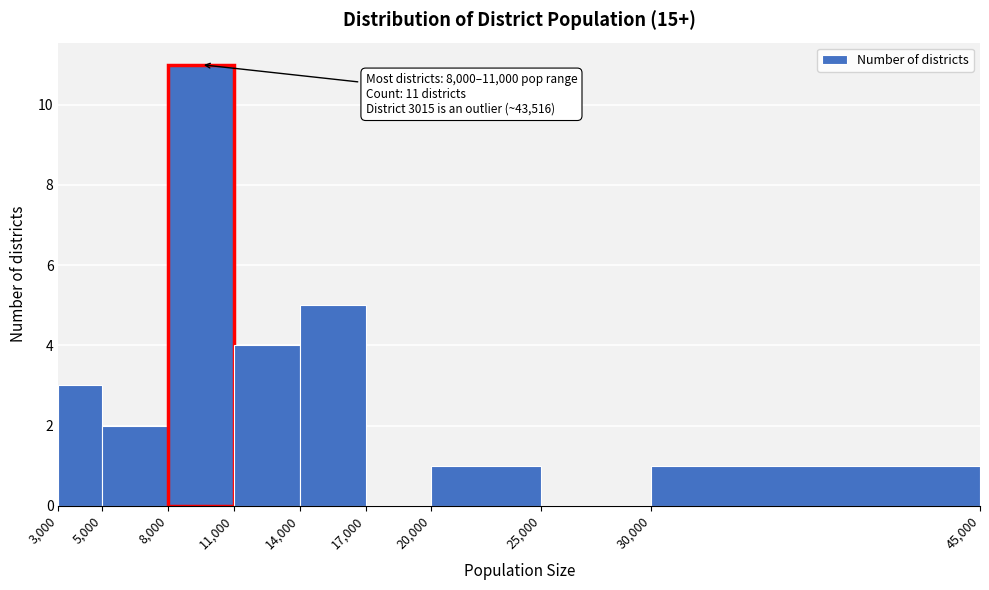

Which range on the x-axis has the tallest bar?

8,000 to 11,000